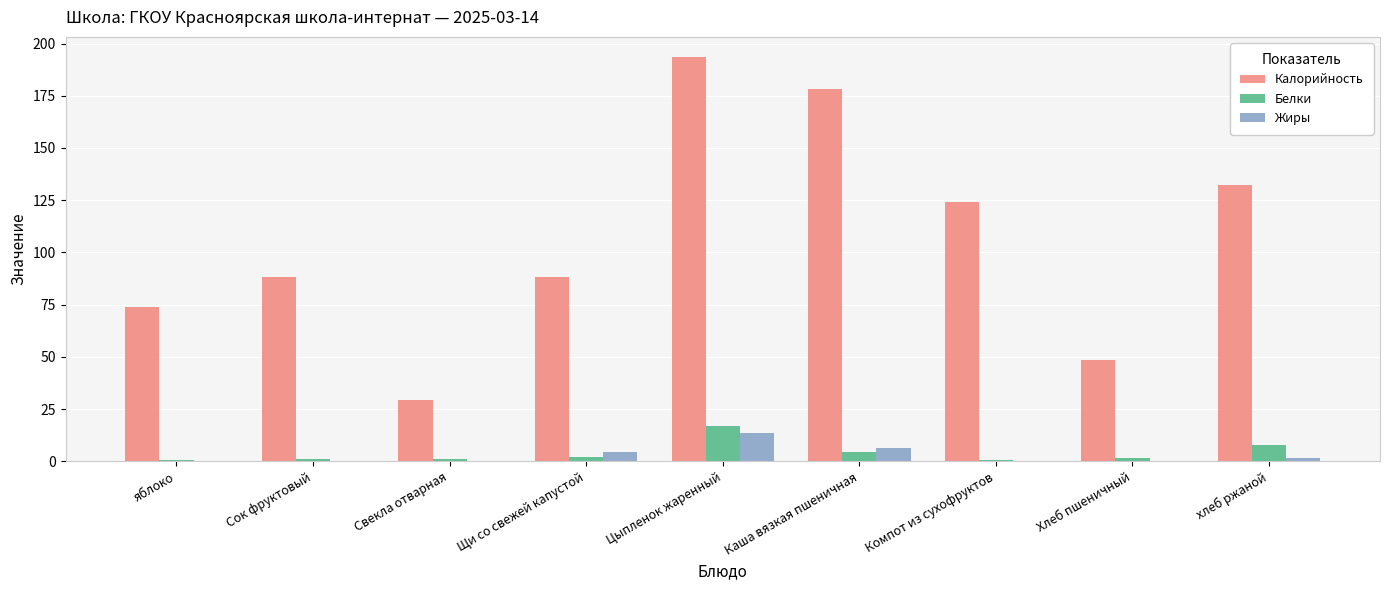

Is the value of Жиры at Хлеб пшеничный greater than the value of Белки at Щи со свежей капустой?

No